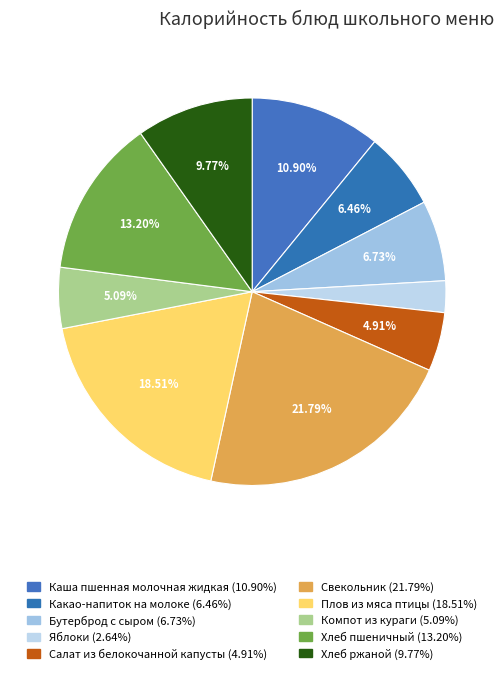

Is it true that Плов из мяса птицы is 7% of the pie?

False